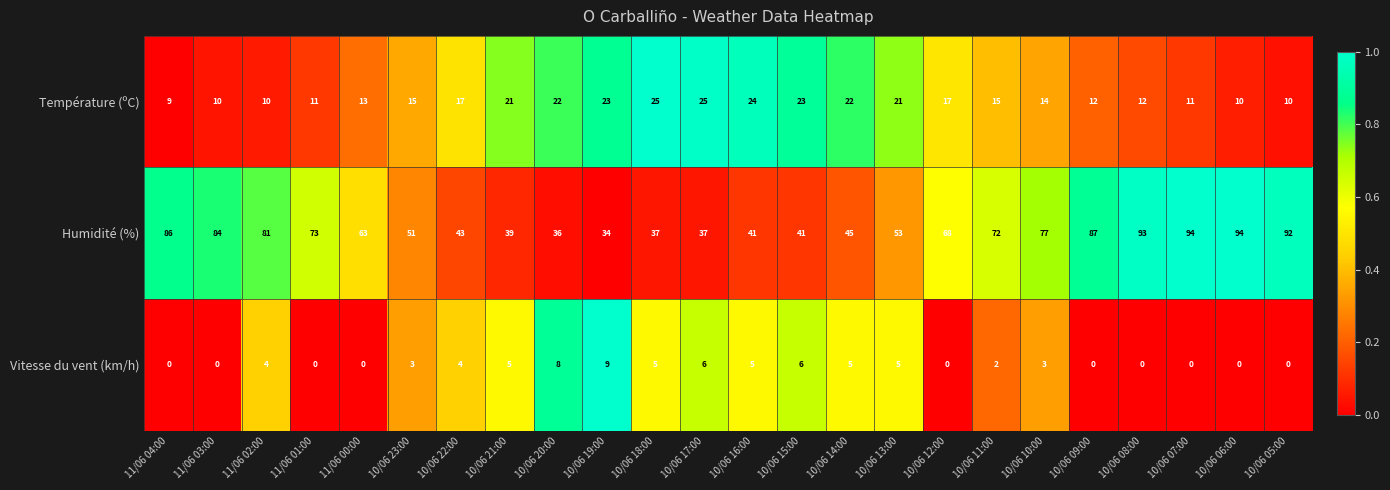

Rank the series at 10/06 06:00 from highest to lowest value.

Humidité (%), Température (ºC), Vitesse du vent (km/h)